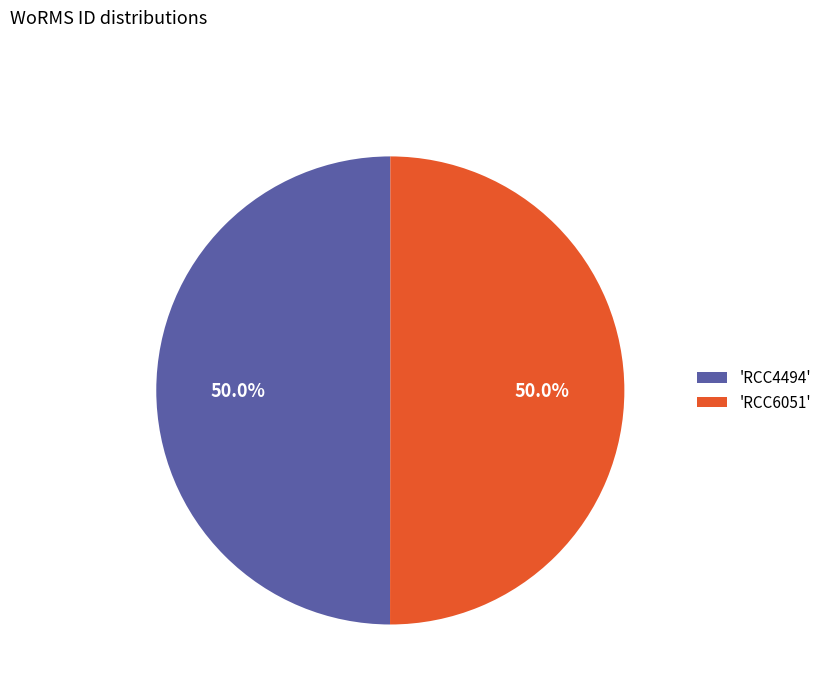

What is the ratio of the value at 'RCC4494' to the value at 'RCC6051'?

1.0